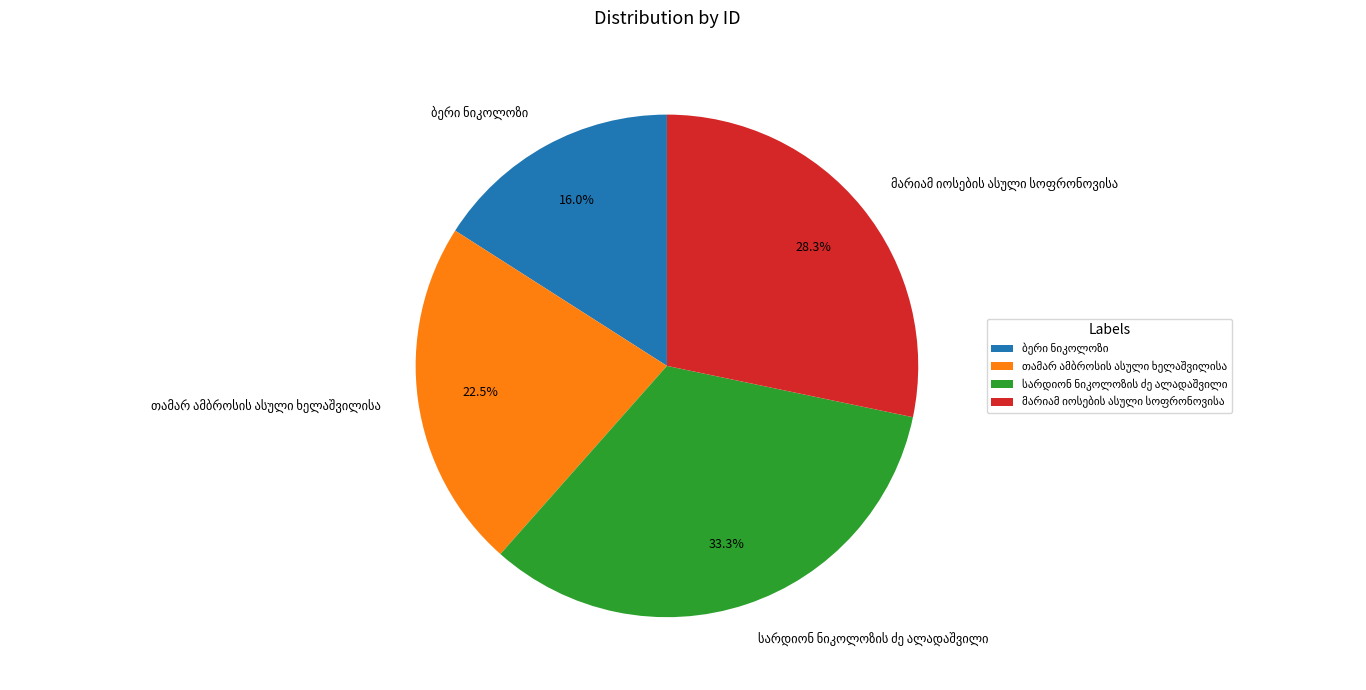

Is there a majority slice in this chart?

No